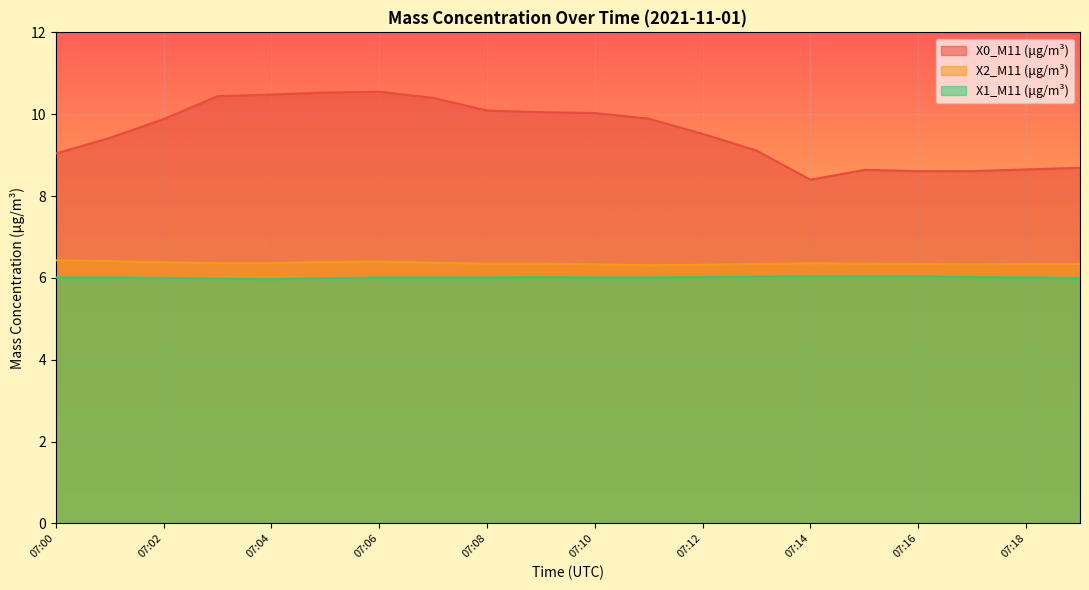

What are all the series names shown in the legend?

X0_M11 (μg/m³), X2_M11 (μg/m³), X1_M11 (μg/m³)